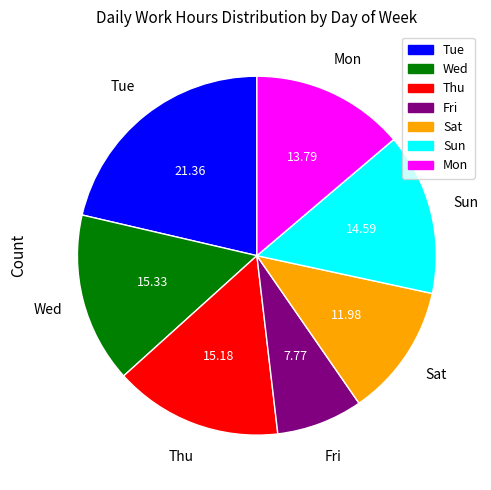

Does any single category account for the majority?

No